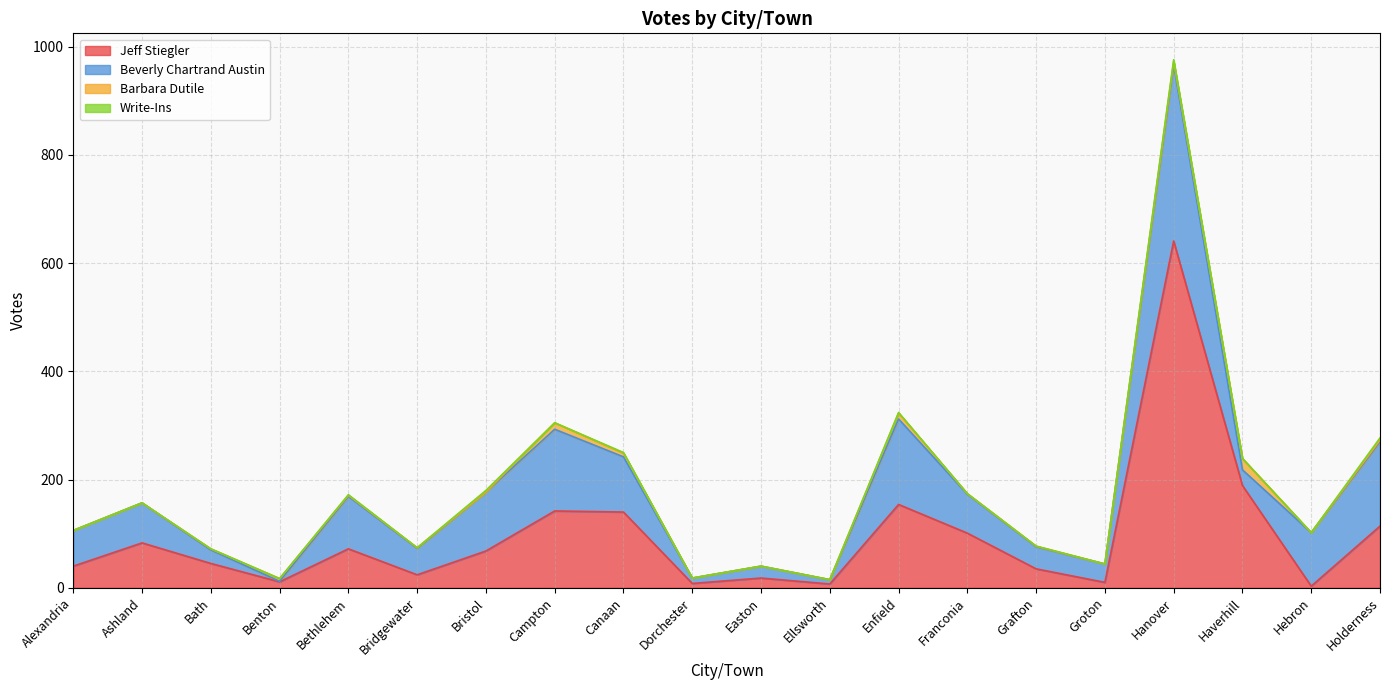

Reading right to left, transcribe all the data shown in this chart.

Jeff Stiegler: Holderness=114	Hebron=3	Haverhill=189	Hanover=641	Groton=10	Grafton=35	Franconia=101	Enfield=154	Ellsworth=7	Easton=18	Dorchester=8	Canaan=140	Campton=142	Bristol=68	Bridgewater=24	Bethlehem=72	Benton=11	Bath=45	Ashland=83	Alexandria=40
Beverly Chartrand Austin: Holderness=156	Hebron=99	Haverhill=29	Hanover=326	Groton=34	Grafton=41	Franconia=72	Enfield=158	Ellsworth=8	Easton=22	Dorchester=10	Canaan=102	Campton=151	Bristol=109	Bridgewater=49	Bethlehem=97	Benton=1	Bath=25	Ashland=74	Alexandria=66
Barbara Dutile: Holderness=3	Hebron=0	Haverhill=21	Hanover=6	Groton=0	Grafton=1	Franconia=1	Enfield=11	Ellsworth=0	Easton=0	Dorchester=0	Canaan=7	Campton=12	Bristol=0	Bridgewater=1	Bethlehem=2	Benton=5	Bath=2	Ashland=0	Alexandria=0
Write-Ins: Holderness=4	Hebron=0	Haverhill=0	Hanover=3	Groton=0	Grafton=0	Franconia=0	Enfield=1	Ellsworth=0	Easton=0	Dorchester=0	Canaan=1	Campton=0	Bristol=3	Bridgewater=0	Bethlehem=1	Benton=0	Bath=0	Ashland=0	Alexandria=0